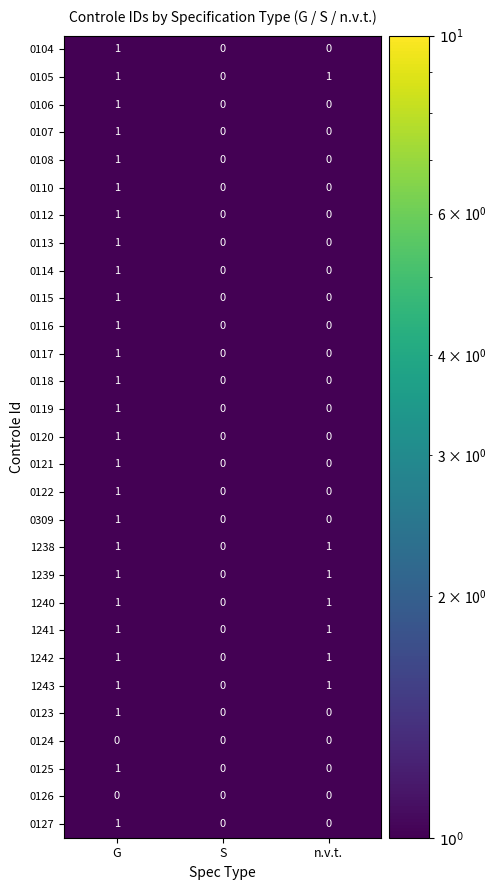

Which category has the highest value in the 0117 series?

G